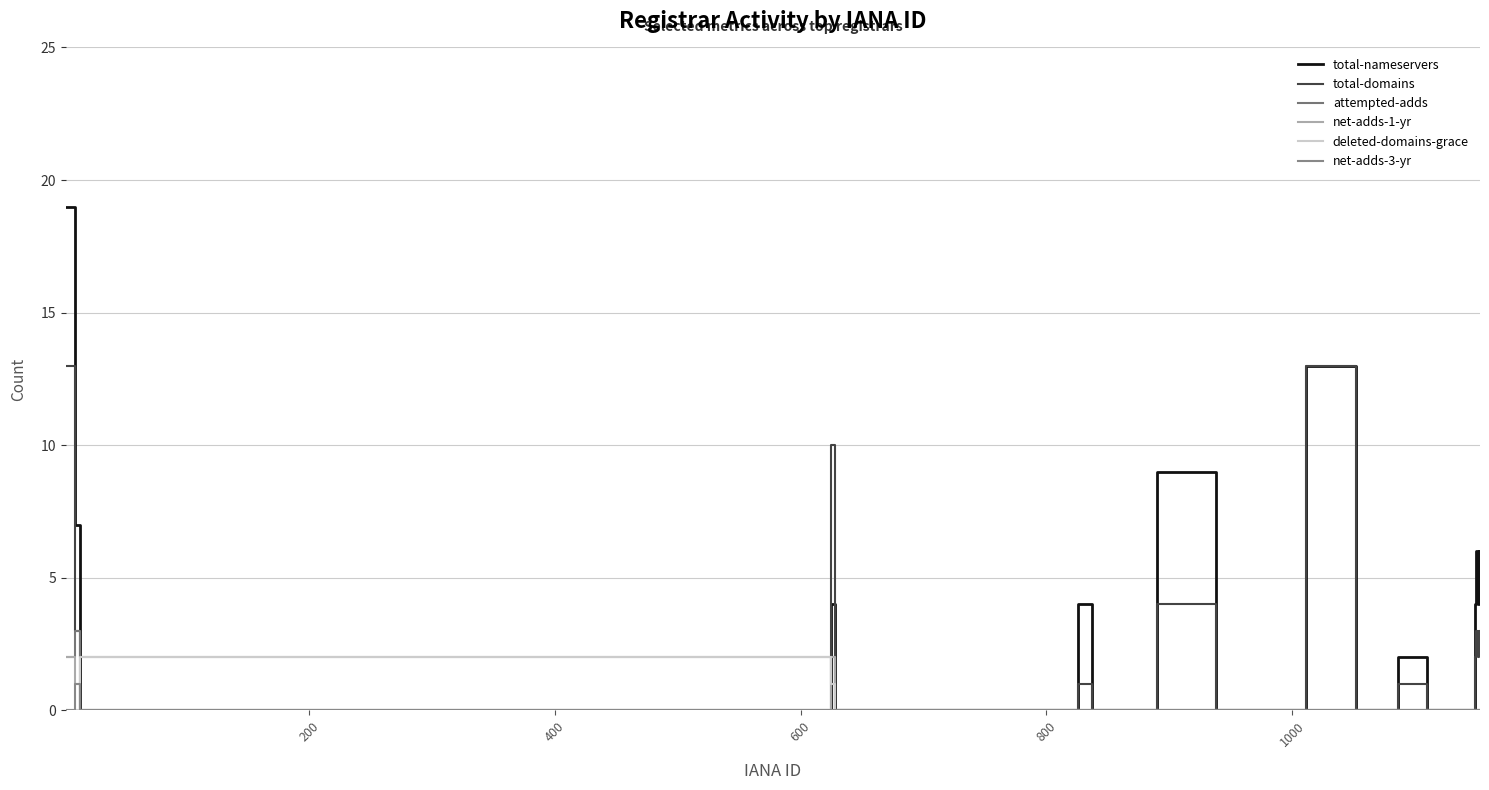

True or false: net-adds-1-yr has more than 0 points higher than both neighbors.

True